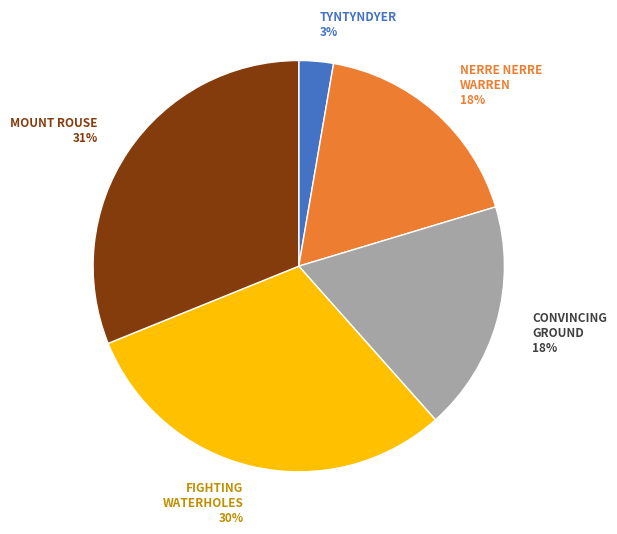

Does any single category account for the majority?

No